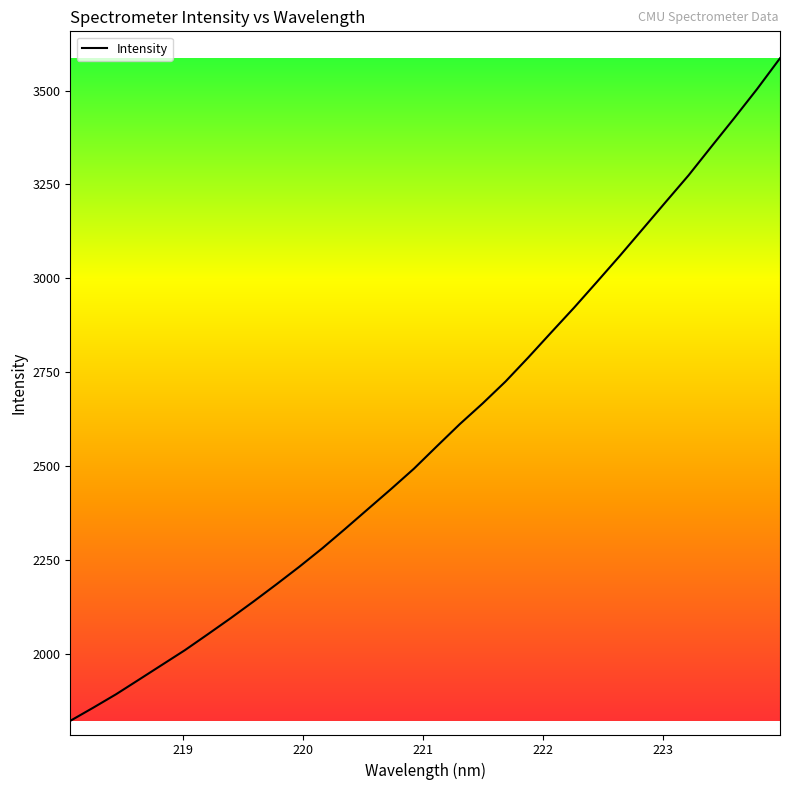

What is the minimum value shown in the chart?

1820.8